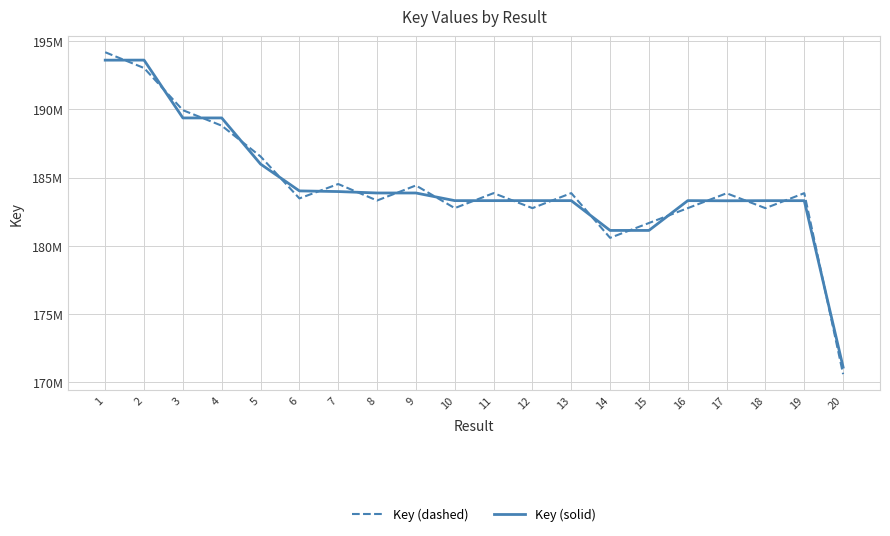

What is the average value of the Key (dashed) series?

184384144.0